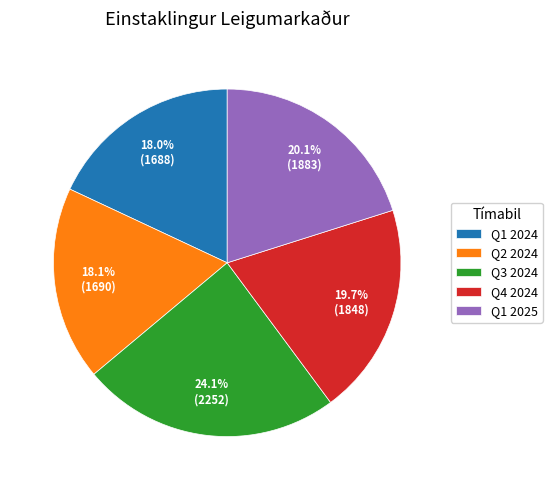

Which slice is the largest?

Q3 2024